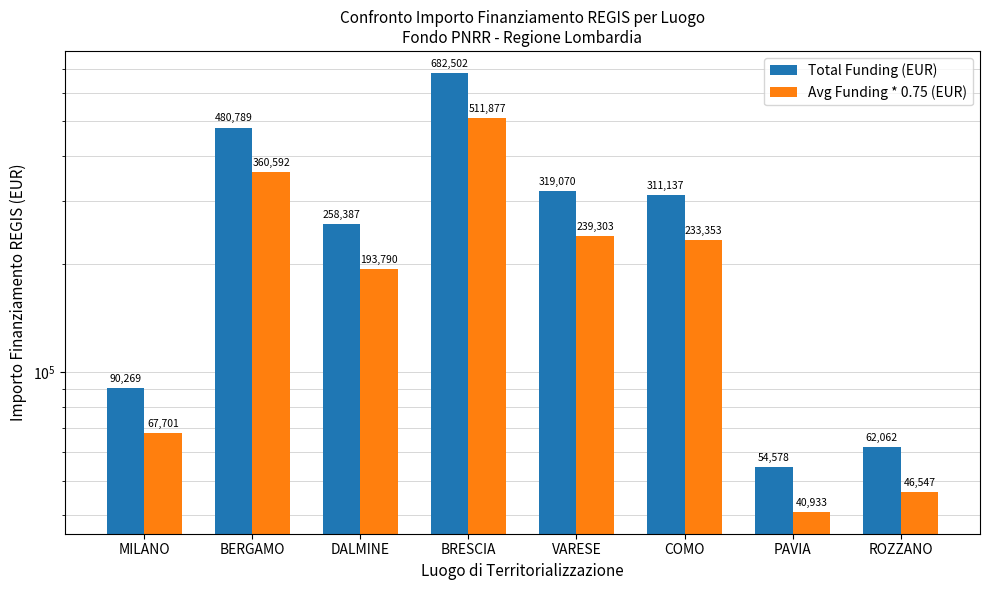

The value of Total Funding (EUR) at BRESCIA is 682502.5. True or false?

True